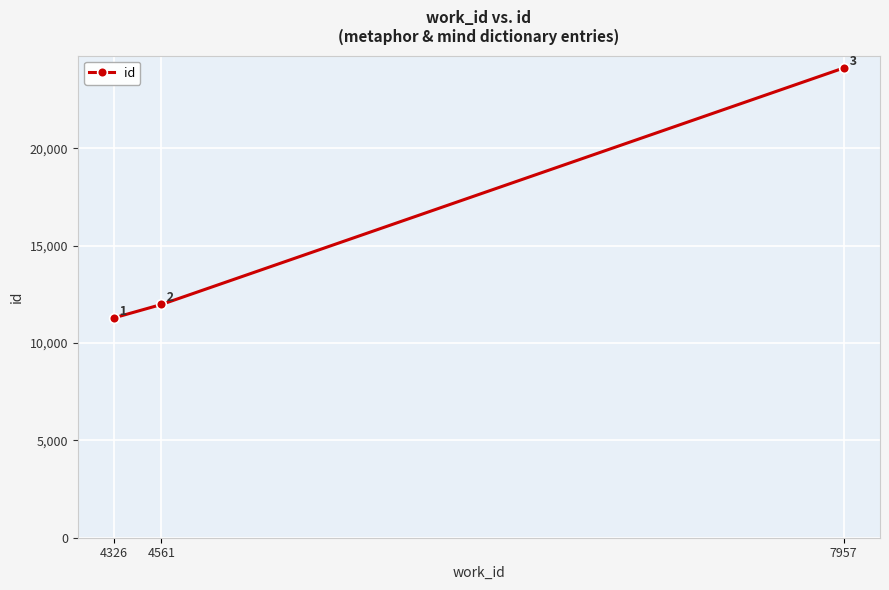

Which category has the lowest value across all series?

4326